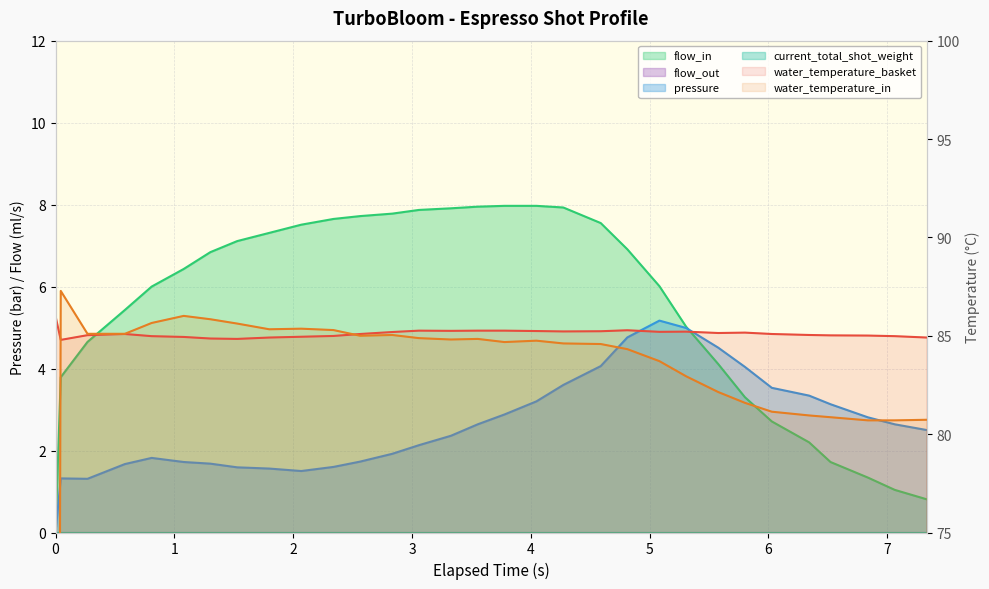

At how many categories does at least one series exceed 60?

31